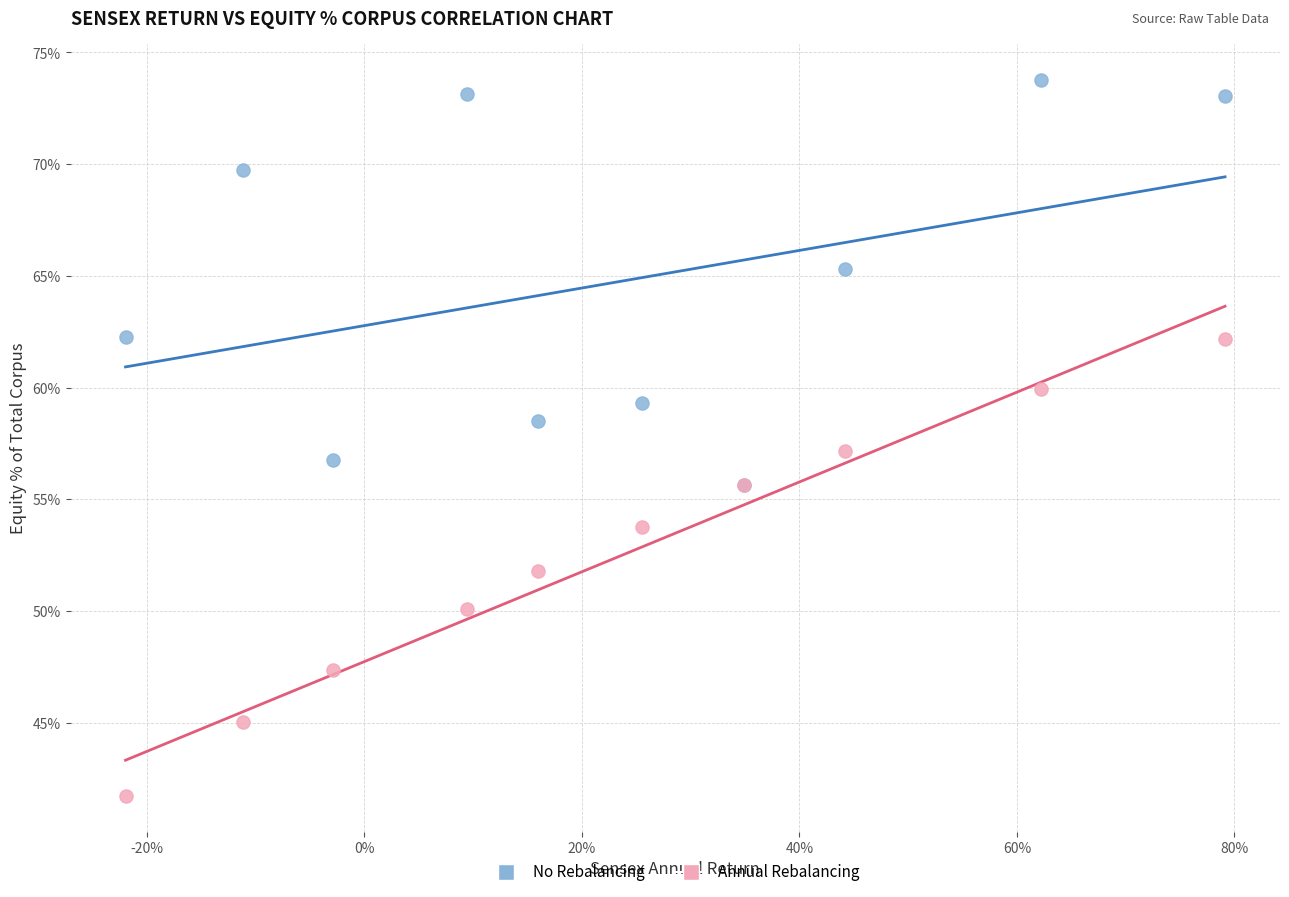

Which series contains the highest Y value?

No Rebalancing